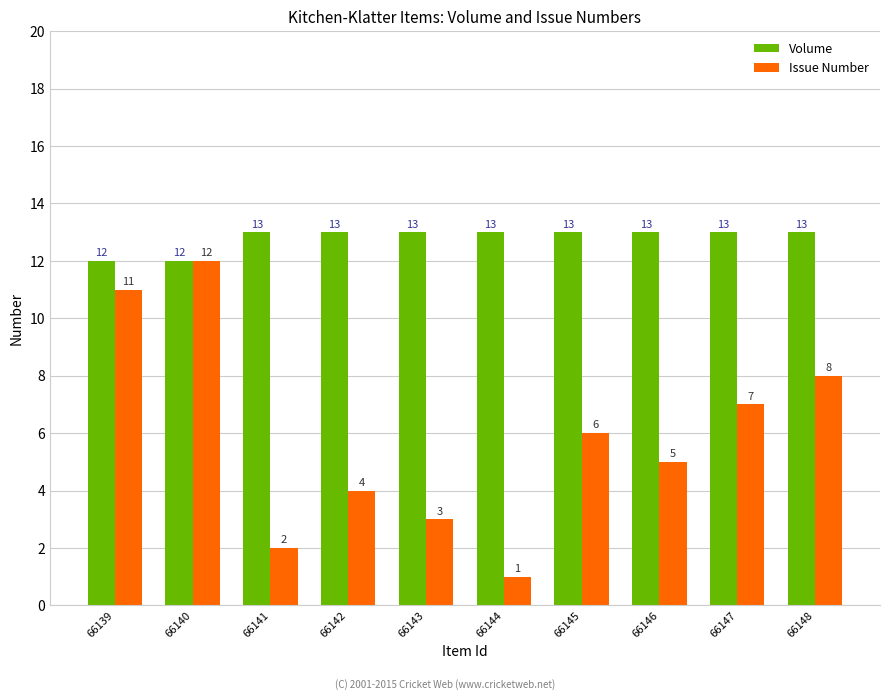

What is the sum of all Volume values?

128